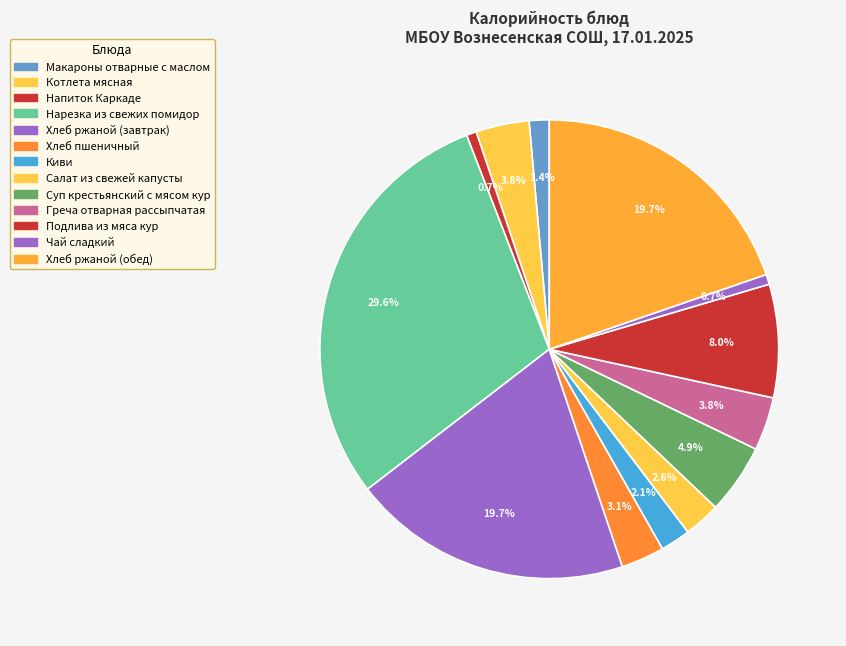

To the nearest percent, what is the difference between the Киви and Чай сладкий slice percentages?

1%